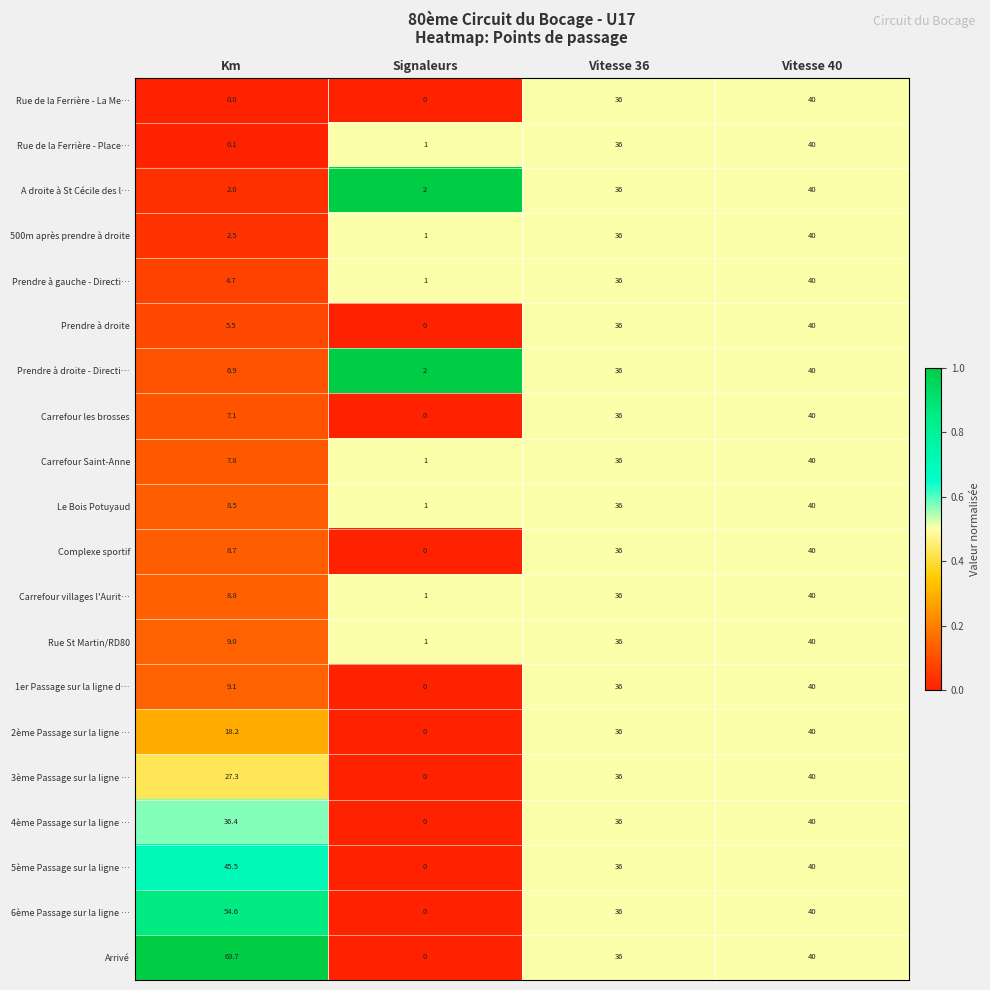

Which series changed the most between Km and Vitesse 40?

Rue de la Ferrière - La Me…